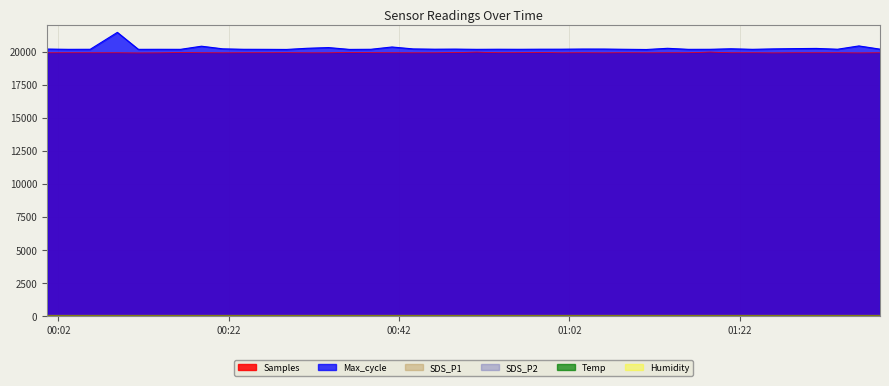

Reading right to left, what are all the values shown in this chart?

Samples: 2021/08/17 01:38:29=19920.8	2021/08/17 01:36:00=19911.0	2021/08/17 01:33:30=19920.9	2021/08/17 01:31:01=19920.0	2021/08/17 01:28:28=19920.7	2021/08/17 01:26:00=19912.0	2021/08/17 01:23:31=19921.6	2021/08/17 01:20:59=19920.4	2021/08/17 01:18:30=19976.9	2021/08/17 01:16:00=19922.0	2021/08/17 01:13:32=19921.0	2021/08/17 01:11:03=19916.0	2021/08/17 01:08:35=19923.0	2021/08/17 01:06:06=19915.8	2021/08/17 01:03:37=19922.9	2021/08/17 01:01:05=19916.5	2021/08/17 00:58:35=19943.0	2021/08/17 00:56:06=19926.9	2021/08/17 00:53:36=19924.7	2021/08/17 00:51:08=19973.7	2021/08/17 00:48:37=19937.4	2021/08/17 00:46:09=19919.3	2021/08/17 00:43:40=19918.0	2021/08/17 00:41:10=19921.9	2021/08/17 00:38:41=19926.3	2021/08/17 00:36:12=19944.7	2021/08/17 00:33:43=19917.5	2021/08/17 00:31:15=19917.0	2021/08/17 00:28:47=19925.8	2021/08/17 00:26:16=19921.9	2021/08/17 00:23:46=19922.3	2021/08/17 00:21:18=19916.3	2021/08/17 00:18:48=19922.3	2021/08/17 00:16:20=19937.0	2021/08/17 00:13:52=19914.9	2021/08/17 00:11:23=19907.5	2021/08/17 00:08:55=19920.3	2021/08/17 00:05:44=19919.2	2021/08/17 00:03:11=19921.7	2021/08/17 00:00:41=19919.4
Max_cycle: 2021/08/17 01:38:29=20195.0	2021/08/17 01:36:00=20438.0	2021/08/17 01:33:30=20189.0	2021/08/17 01:31:01=20249.0	2021/08/17 01:28:28=20234.0	2021/08/17 01:26:00=20214.0	2021/08/17 01:23:31=20182.0	2021/08/17 01:20:59=20223.0	2021/08/17 01:18:30=20183.0	2021/08/17 01:16:00=20180.0	2021/08/17 01:13:32=20258.0	2021/08/17 01:11:03=20168.0	2021/08/17 01:08:35=20184.0	2021/08/17 01:06:06=20202.0	2021/08/17 01:03:37=20203.0	2021/08/17 01:01:05=20192.0	2021/08/17 00:58:35=20191.0	2021/08/17 00:56:06=20183.0	2021/08/17 00:53:36=20188.0	2021/08/17 00:51:08=20180.0	2021/08/17 00:48:37=20198.0	2021/08/17 00:46:09=20191.0	2021/08/17 00:43:40=20212.0	2021/08/17 00:41:10=20358.0	2021/08/17 00:38:41=20184.0	2021/08/17 00:36:12=20175.0	2021/08/17 00:33:43=20313.0	2021/08/17 00:31:15=20262.0	2021/08/17 00:28:47=20172.0	2021/08/17 00:26:16=20180.0	2021/08/17 00:23:46=20184.0	2021/08/17 00:21:18=20218.0	2021/08/17 00:18:48=20417.0	2021/08/17 00:16:20=20180.0	2021/08/17 00:13:52=20183.0	2021/08/17 00:11:23=20180.0	2021/08/17 00:08:55=21462.0	2021/08/17 00:05:44=20184.0	2021/08/17 00:03:11=20180.0	2021/08/17 00:00:41=20202.0
SDS_P1: 2021/08/17 01:38:29=63.3	2021/08/17 01:36:00=68.4	2021/08/17 01:33:30=69.2	2021/08/17 01:31:01=62.5	2021/08/17 01:28:28=69.2	2021/08/17 01:26:00=77.3	2021/08/17 01:23:31=70.1	2021/08/17 01:20:59=66.5	2021/08/17 01:18:30=66.8	2021/08/17 01:16:00=77.1	2021/08/17 01:13:32=69.4	2021/08/17 01:11:03=72.2	2021/08/17 01:08:35=65.0	2021/08/17 01:06:06=66.3	2021/08/17 01:03:37=67.5	2021/08/17 01:01:05=63.7	2021/08/17 00:58:35=72.4	2021/08/17 00:56:06=73.5	2021/08/17 00:53:36=67.0	2021/08/17 00:51:08=62.4	2021/08/17 00:48:37=69.2	2021/08/17 00:46:09=68.9	2021/08/17 00:43:40=69.1	2021/08/17 00:41:10=66.0	2021/08/17 00:38:41=66.2	2021/08/17 00:36:12=61.3	2021/08/17 00:33:43=64.5	2021/08/17 00:31:15=69.3	2021/08/17 00:28:47=65.1	2021/08/17 00:26:16=65.4	2021/08/17 00:23:46=68.5	2021/08/17 00:21:18=60.2	2021/08/17 00:18:48=69.7	2021/08/17 00:16:20=66.1	2021/08/17 00:13:52=61.3	2021/08/17 00:11:23=63.9	2021/08/17 00:08:55=59.0	2021/08/17 00:05:44=68.6	2021/08/17 00:03:11=61.1	2021/08/17 00:00:41=65.3
SDS_P2: 2021/08/17 01:38:29=22.6	2021/08/17 01:36:00=23.8	2021/08/17 01:33:30=22.8	2021/08/17 01:31:01=21.1	2021/08/17 01:28:28=24.2	2021/08/17 01:26:00=25.5	2021/08/17 01:23:31=23.2	2021/08/17 01:20:59=23.5	2021/08/17 01:18:30=23.2	2021/08/17 01:16:00=23.9	2021/08/17 01:13:32=23.5	2021/08/17 01:11:03=23.9	2021/08/17 01:08:35=23.2	2021/08/17 01:06:06=23.8	2021/08/17 01:03:37=23.2	2021/08/17 01:01:05=24.0	2021/08/17 00:58:35=23.9	2021/08/17 00:56:06=23.9	2021/08/17 00:53:36=23.3	2021/08/17 00:51:08=22.3	2021/08/17 00:48:37=23.0	2021/08/17 00:46:09=23.0	2021/08/17 00:43:40=22.9	2021/08/17 00:41:10=21.7	2021/08/17 00:38:41=23.4	2021/08/17 00:36:12=23.5	2021/08/17 00:33:43=22.4	2021/08/17 00:31:15=22.1	2021/08/17 00:28:47=22.2	2021/08/17 00:26:16=21.1	2021/08/17 00:23:46=22.0	2021/08/17 00:21:18=20.5	2021/08/17 00:18:48=22.1	2021/08/17 00:16:20=21.8	2021/08/17 00:13:52=22.4	2021/08/17 00:11:23=22.0	2021/08/17 00:08:55=21.1	2021/08/17 00:05:44=21.9	2021/08/17 00:03:11=20.2	2021/08/17 00:00:41=21.8
Temp: 2021/08/17 01:38:29=12.3	2021/08/17 01:36:00=12.3	2021/08/17 01:33:30=12.3	2021/08/17 01:31:01=12.3	2021/08/17 01:28:28=12.3	2021/08/17 01:26:00=12.4	2021/08/17 01:23:31=12.4	2021/08/17 01:20:59=12.4	2021/08/17 01:18:30=12.4	2021/08/17 01:16:00=12.4	2021/08/17 01:13:32=12.4	2021/08/17 01:11:03=12.4	2021/08/17 01:08:35=12.4	2021/08/17 01:06:06=12.4	2021/08/17 01:03:37=12.4	2021/08/17 01:01:05=12.4	2021/08/17 00:58:35=12.4	2021/08/17 00:56:06=12.4	2021/08/17 00:53:36=12.4	2021/08/17 00:51:08=12.4	2021/08/17 00:48:37=12.4	2021/08/17 00:46:09=12.3	2021/08/17 00:43:40=12.3	2021/08/17 00:41:10=12.3	2021/08/17 00:38:41=12.3	2021/08/17 00:36:12=12.3	2021/08/17 00:33:43=12.3	2021/08/17 00:31:15=12.3	2021/08/17 00:28:47=12.3	2021/08/17 00:26:16=12.3	2021/08/17 00:23:46=12.3	2021/08/17 00:21:18=12.3	2021/08/17 00:18:48=12.2	2021/08/17 00:16:20=12.2	2021/08/17 00:13:52=12.2	2021/08/17 00:11:23=12.1	2021/08/17 00:08:55=12.2	2021/08/17 00:05:44=12.2	2021/08/17 00:03:11=12.2	2021/08/17 00:00:41=12.2